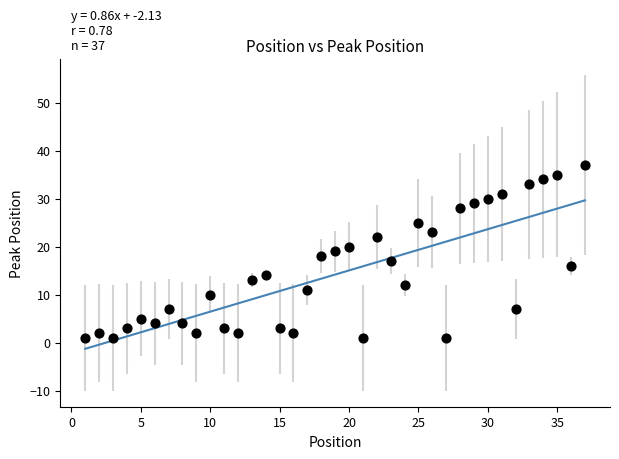

What is the range of X values (max minus min)?

36